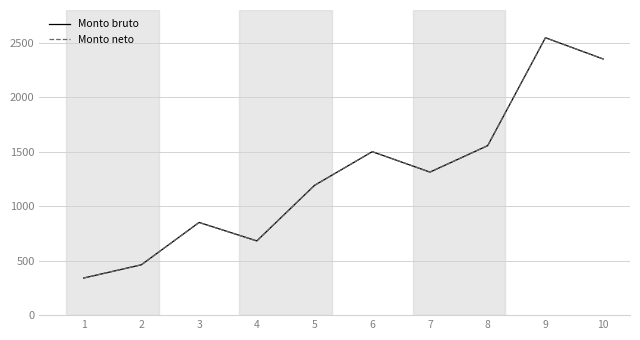

List the labels in order of Monto neto value, smallest first.

1, 2, 4, 3, 5, 7, 6, 8, 10, 9